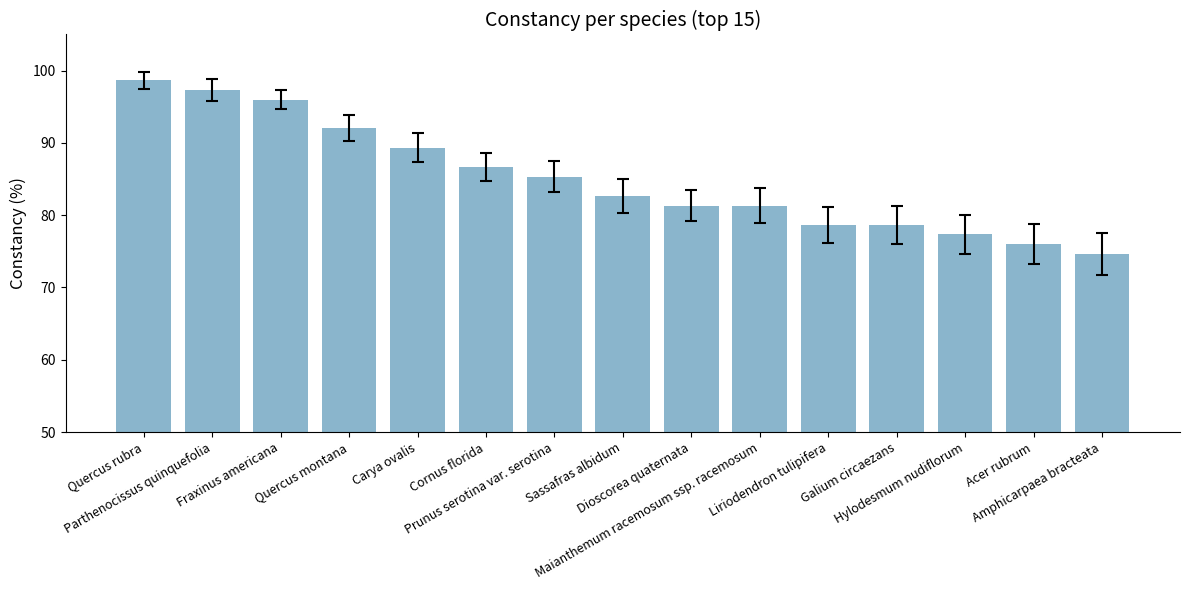

Reading left to right, what are all the values shown in this chart?

98.7	97.3	96.0	92.0	89.3	86.7	85.3	82.7	81.3	81.3	78.7	78.7	77.3	76.0	74.7